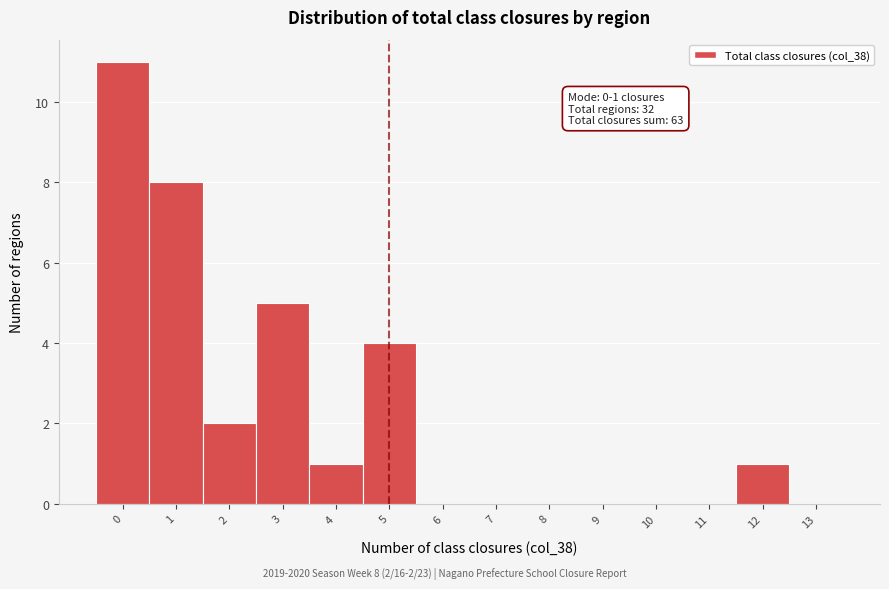

Reading left to right, extract all data points from this chart.

0=11	1=8	2=2	3=5	4=1	5=4	6=0	7=0	8=0	9=0	10=0	11=0	12=1	13=0